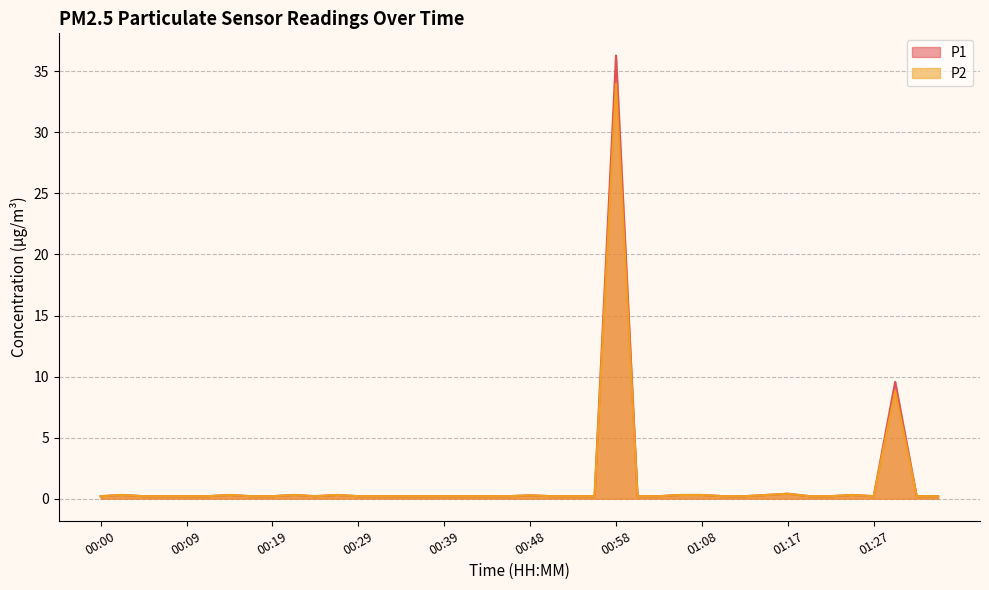

What is the total value across all series at 00:41?

0.4